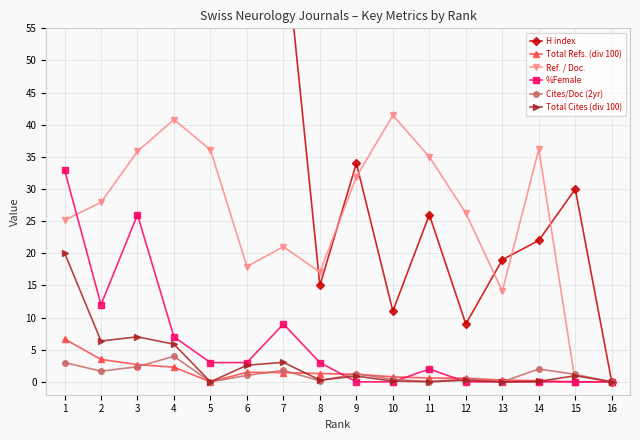

Reading left to right, list all the values displayed in this chart.

H index: 1=119.0	2=89.0	3=98.0	4=67.0	5=105.0	6=80.0	7=71.0	8=15.0	9=34.0	10=11.0	11=26.0	12=9.0	13=19.0	14=22.0	15=30.0	16=0.0
Total Refs. (div 100): 1=6.7	2=3.5	3=2.7	4=2.3	5=0.0	6=1.5	7=1.4	8=1.3	9=1.2	10=0.8	11=0.6	12=0.6	13=0.3	14=0.2	15=0.0	16=0.0
Ref. / Doc.: 1=25.1	2=27.9	3=35.9	4=40.8	5=36.1	6=17.9	7=21.0	8=17.1	9=31.9	10=41.5	11=35.0	12=26.3	13=14.1	14=36.2	15=0.0	16=0.0
%Female: 1=33.0	2=12.0	3=26.0	4=7.0	5=3.0	6=3.0	7=9.0	8=3.0	9=0.0	10=0.0	11=2.0	12=0.0	13=0.0	14=0.0	15=0.0	16=0.0
Cites/Doc (2yr): 1=3.0	2=1.7	3=2.4	4=4.0	5=0.0	6=1.0	7=1.8	8=0.2	9=1.3	10=0.4	11=0.1	12=0.4	13=0.0	14=2.0	15=1.2	16=0.0
Total Cites (div 100): 1=20.1	2=6.4	3=7.0	4=5.9	5=0.0	6=2.6	7=3.0	8=0.3	9=0.9	10=0.1	11=0.0	12=0.2	13=0.0	14=0.1	15=0.9	16=0.0